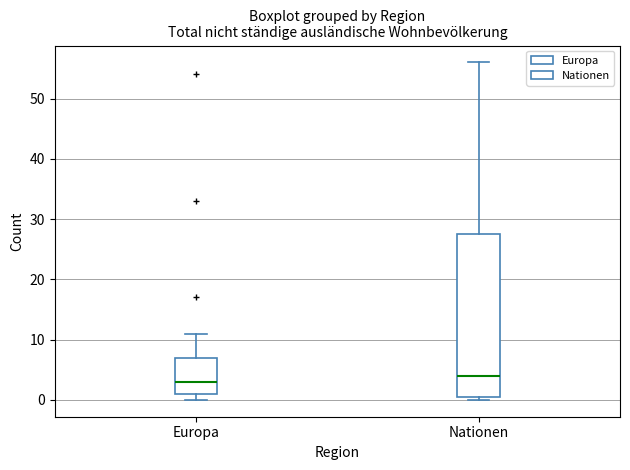

Which box is the tallest, from its lower edge to its upper edge?

Nationen